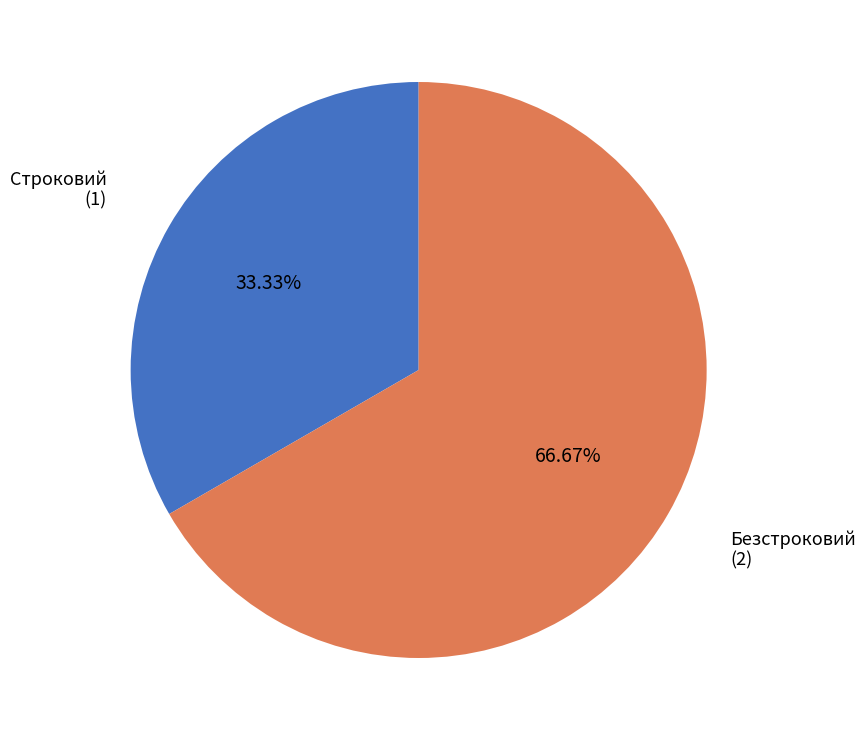

Is there a majority slice in this chart?

Yes